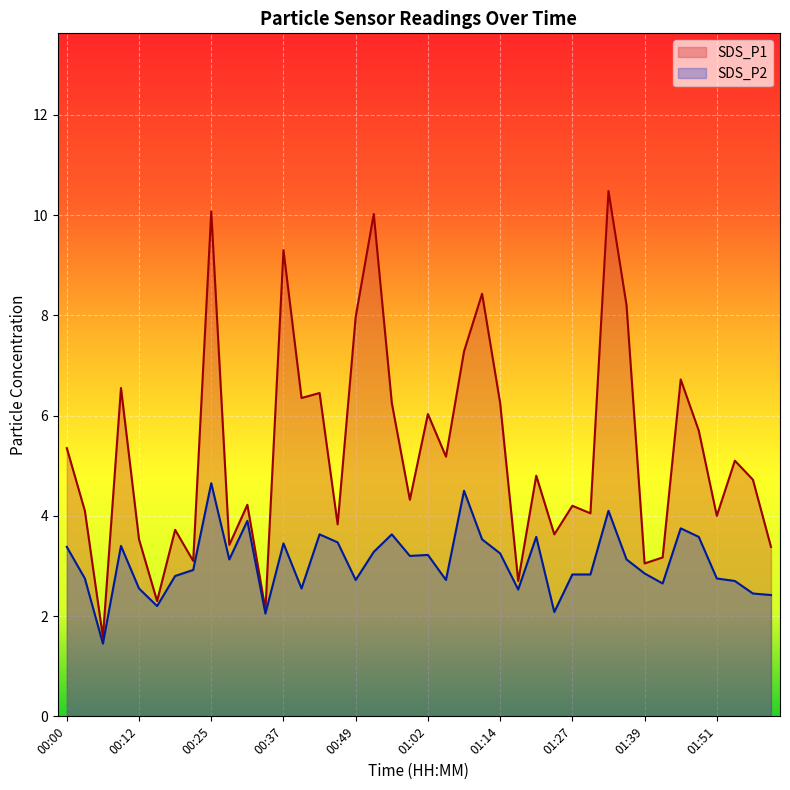

Is the value of SDS_P2 at 00:55 greater than the value of SDS_P1 at 01:17?

Yes